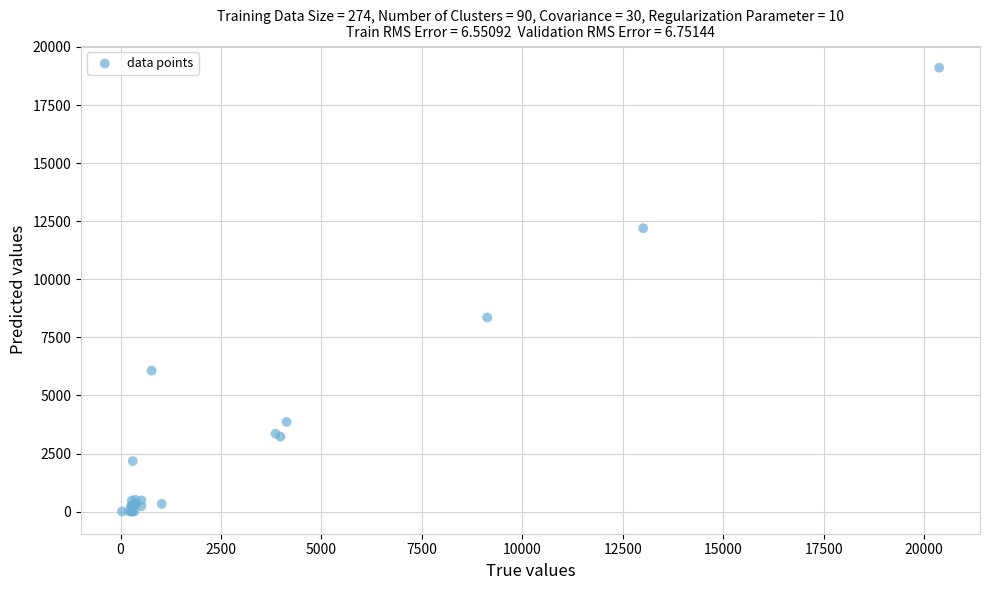

What Y value in the scatter plot is closest to 9555?

8357.4